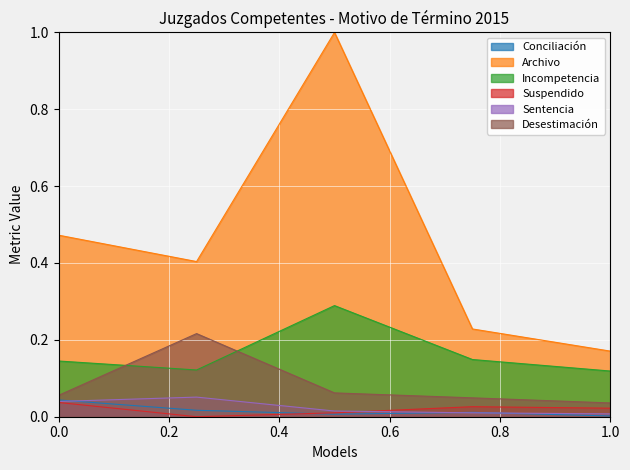

Which category has the lowest value in the Archivo series?

1.0